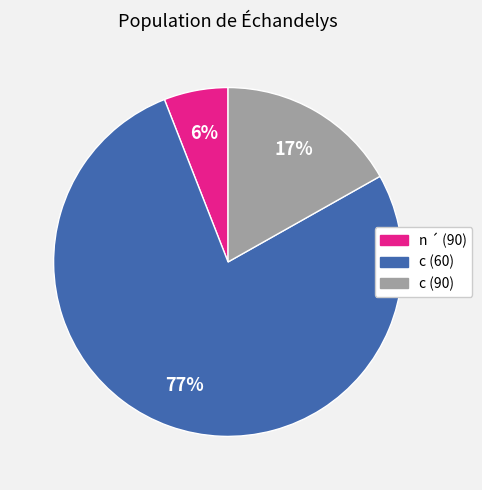

The n ´ (90) slice represents 6% of the pie. True or false?

True